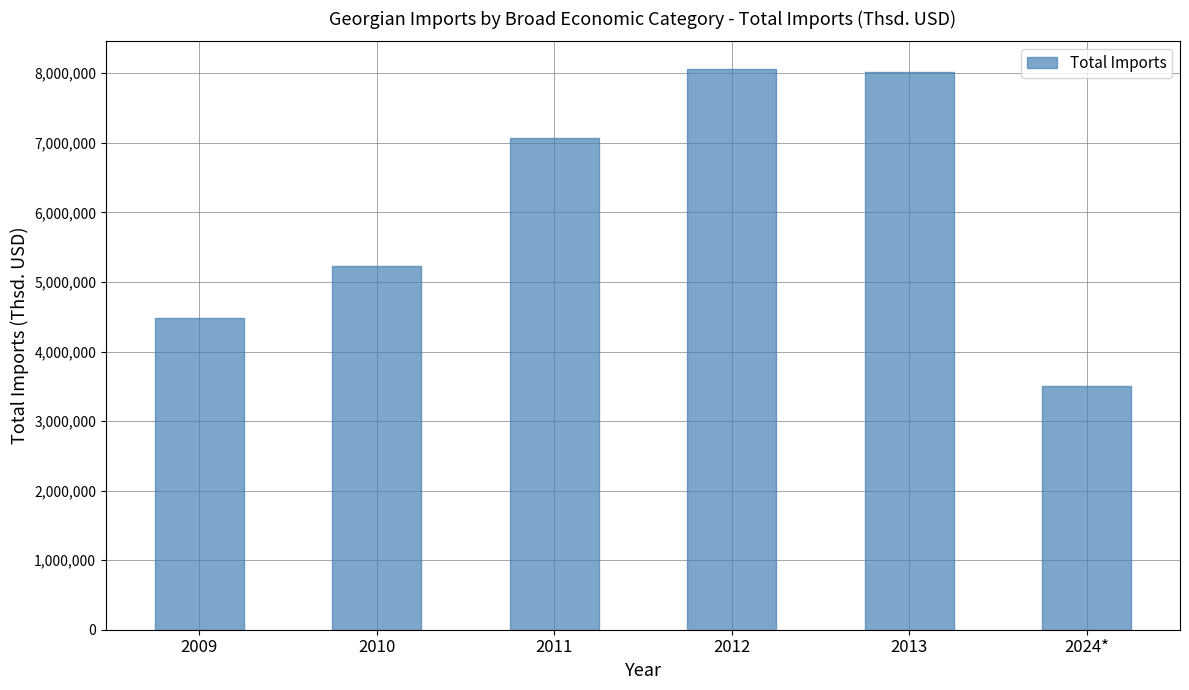

What is the ratio of the value at 2024* to the value at 2009?

0.8